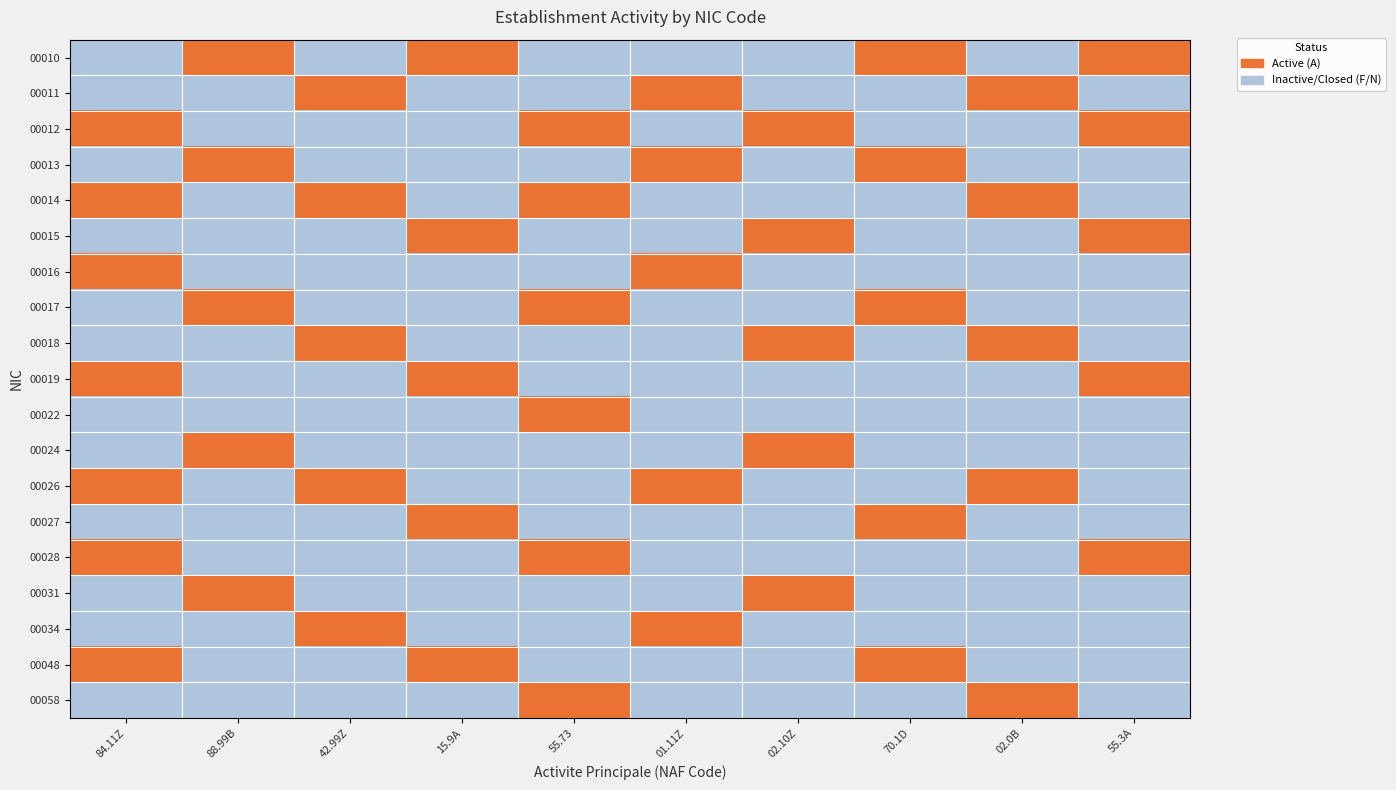

How many data points in 00010 are above 0?

4